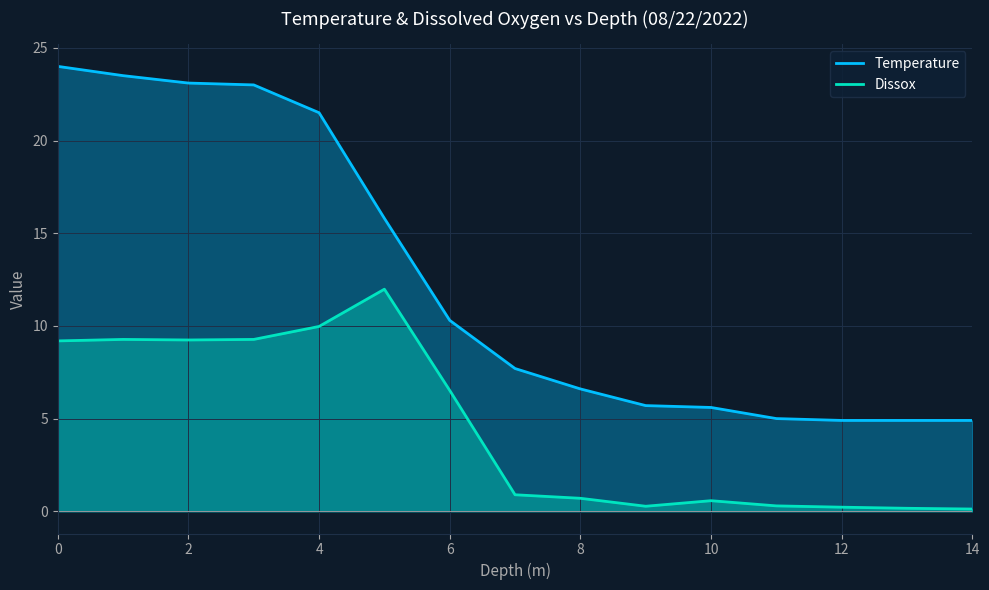

What is the difference between the maximum and second lowest values in the Dissox series?

11.8